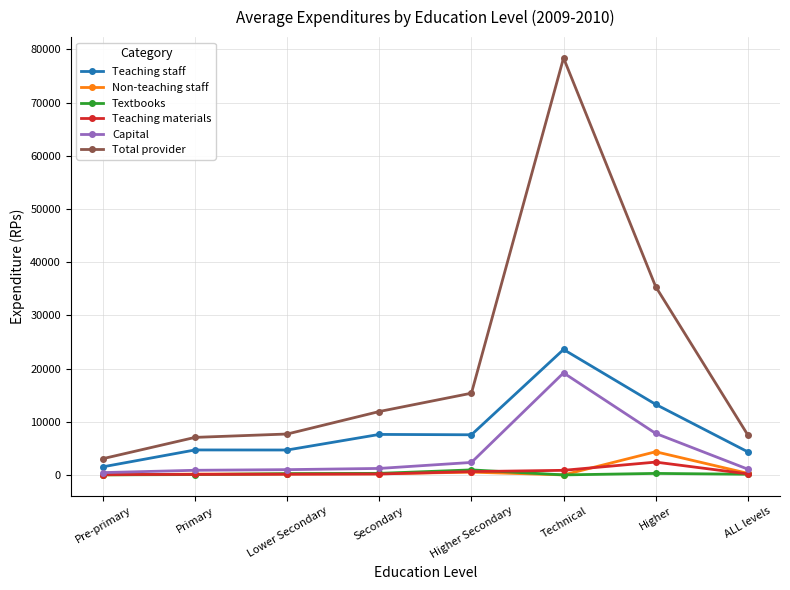

What is the label of the 6th point from the right?

Lower Secondary